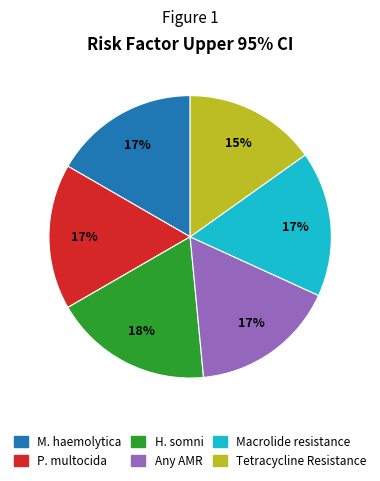

Is there any slice that represents more than half of the pie?

No